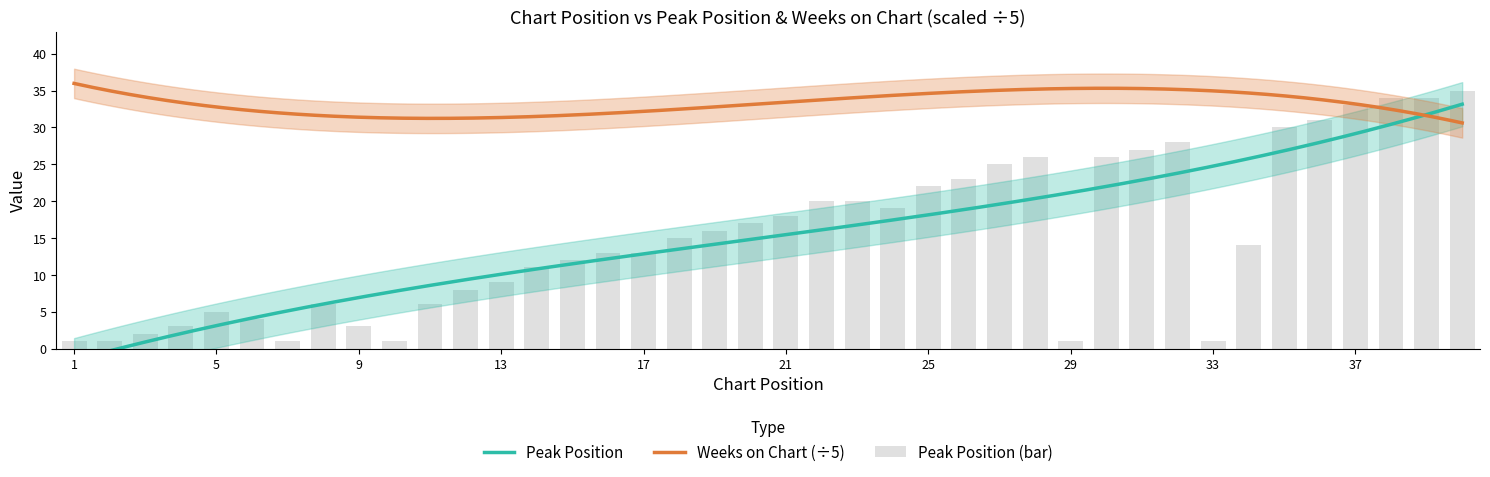

Is it true that the value at 24 is 34?

False